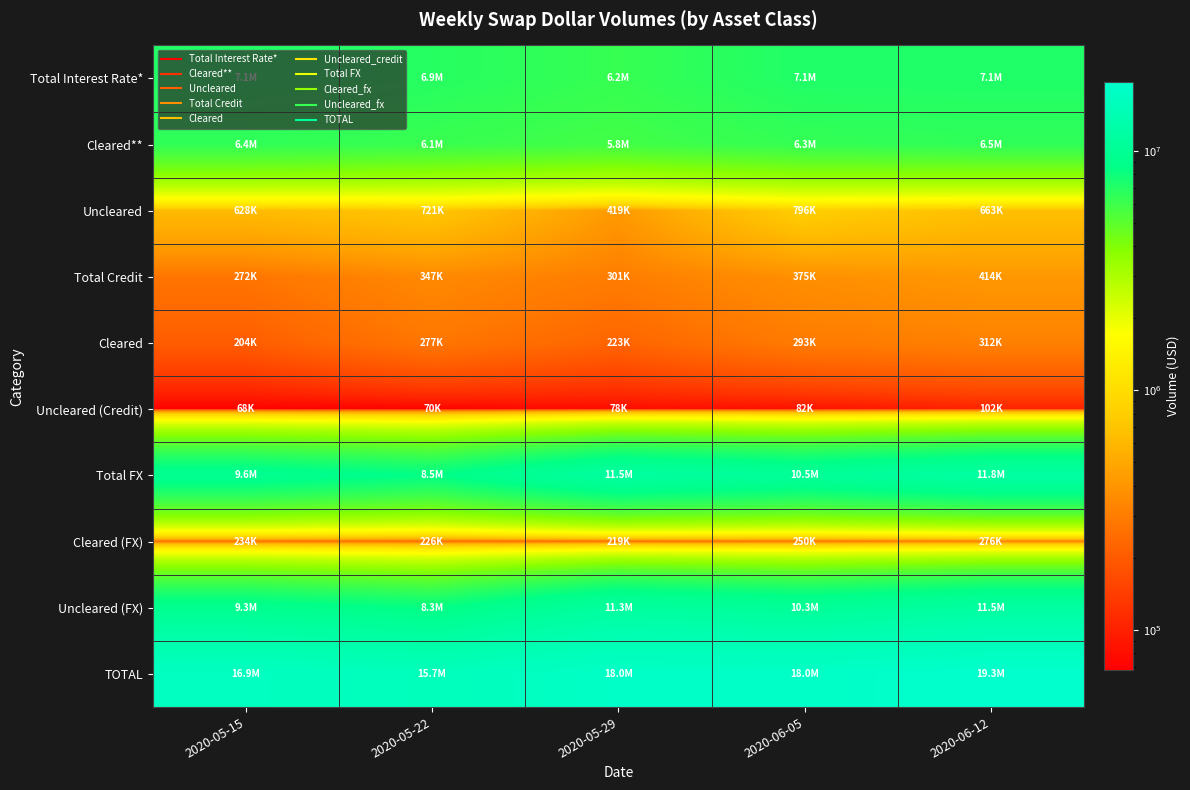

Reading right to left, what are all the values shown in this chart?

Total Interest Rate*: 2020-06-12=7136992	2020-06-05=7111047	2020-05-29=6238938	2020-05-22=6863108	2020-05-15=7066015
Cleared**: 2020-06-12=6474268	2020-06-05=6314680	2020-05-29=5819739	2020-05-22=6141718	2020-05-15=6437581
Uncleared: 2020-06-12=662724	2020-06-05=796367	2020-05-29=419199	2020-05-22=721391	2020-05-15=628434
Total Credit: 2020-06-12=413570	2020-06-05=375395	2020-05-29=300984	2020-05-22=346610	2020-05-15=271902
Cleared: 2020-06-12=311926	2020-06-05=292945	2020-05-29=223412	2020-05-22=277106	2020-05-15=204121
Uncleared (Credit): 2020-06-12=101643	2020-06-05=82449	2020-05-29=77572	2020-05-22=69504	2020-05-15=67781
Total FX: 2020-06-12=11778951	2020-06-05=10500674	2020-05-29=11508155	2020-05-22=8495866	2020-05-15=9566573
Cleared (FX): 2020-06-12=275855	2020-06-05=250041	2020-05-29=218633	2020-05-22=226192	2020-05-15=234463
Uncleared (FX): 2020-06-12=11503096	2020-06-05=10250634	2020-05-29=11289522	2020-05-22=8269674	2020-05-15=9332111
TOTAL: 2020-06-12=19329513	2020-06-05=17987116	2020-05-29=18048077	2020-05-22=15705584	2020-05-15=16904490